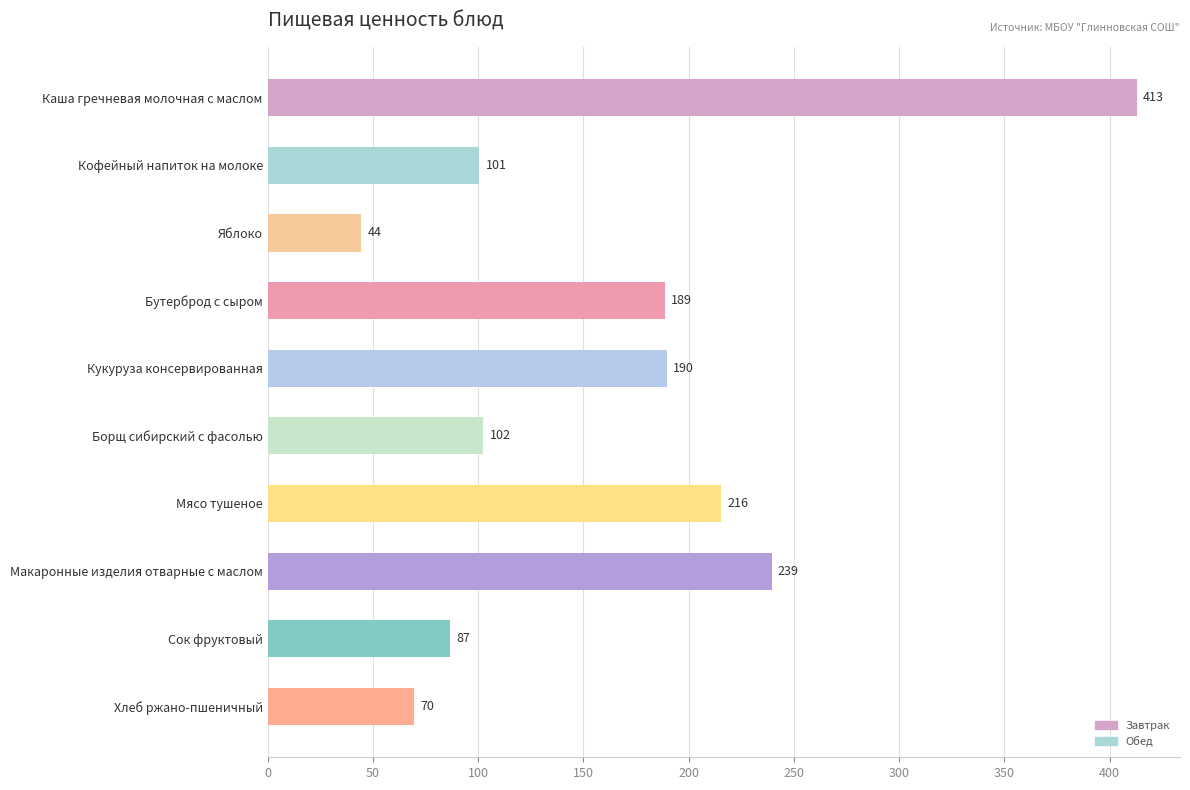

Rank the categories by value from highest to lowest.

Каша гречневая молочная с маслом, Макаронные изделия отварные с маслом, Мясо тушеное, Кукуруза консервированная, Бутерброд с сыром, Борщ сибирский с фасолью, Кофейный напиток на молоке, Сок фруктовый, Хлеб ржано-пшеничный, Яблоко